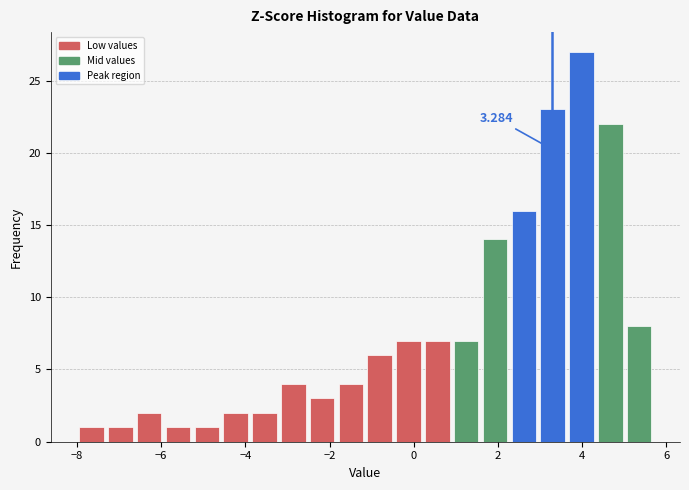

Read against the x-axis, roughly where is the centre of the tallest bar?

4.0